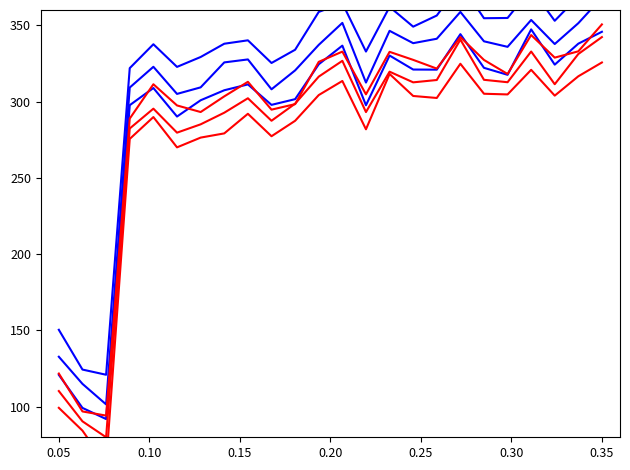

Is the value of Series B1 at 0.20 greater than the value of Series R1 at 18?

No